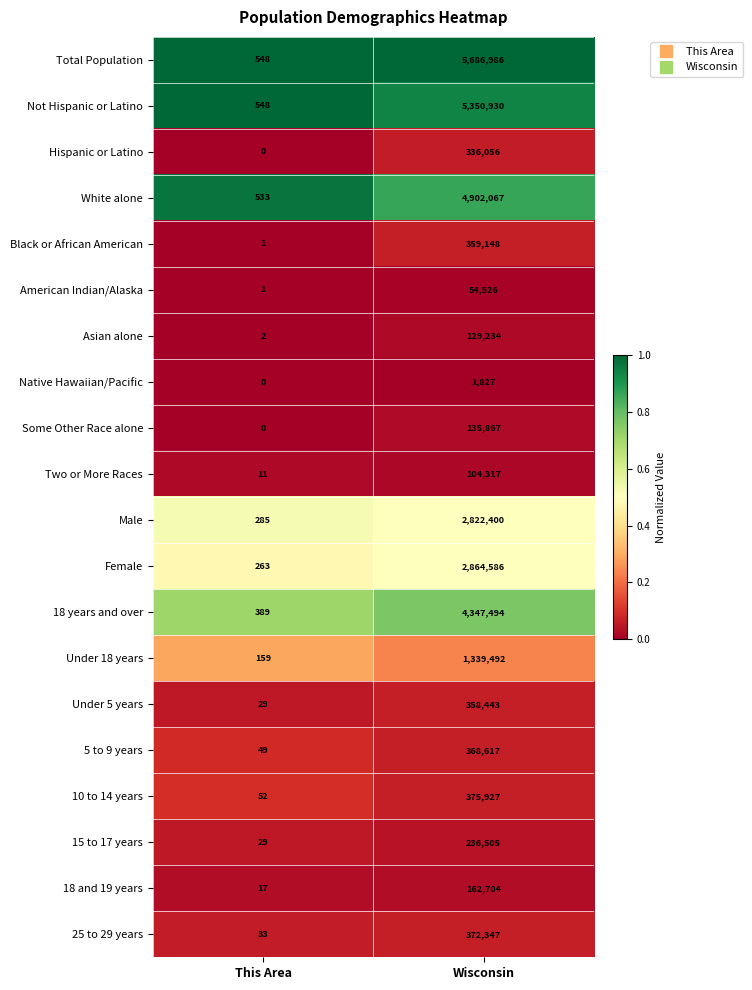

What is the difference between the highest and lowest values at Wisconsin?

5685159